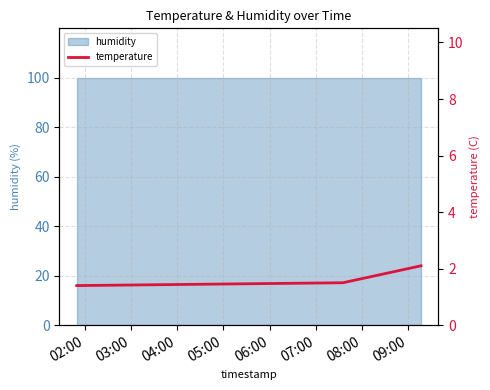

What is the minimum value shown in the chart?

1.4